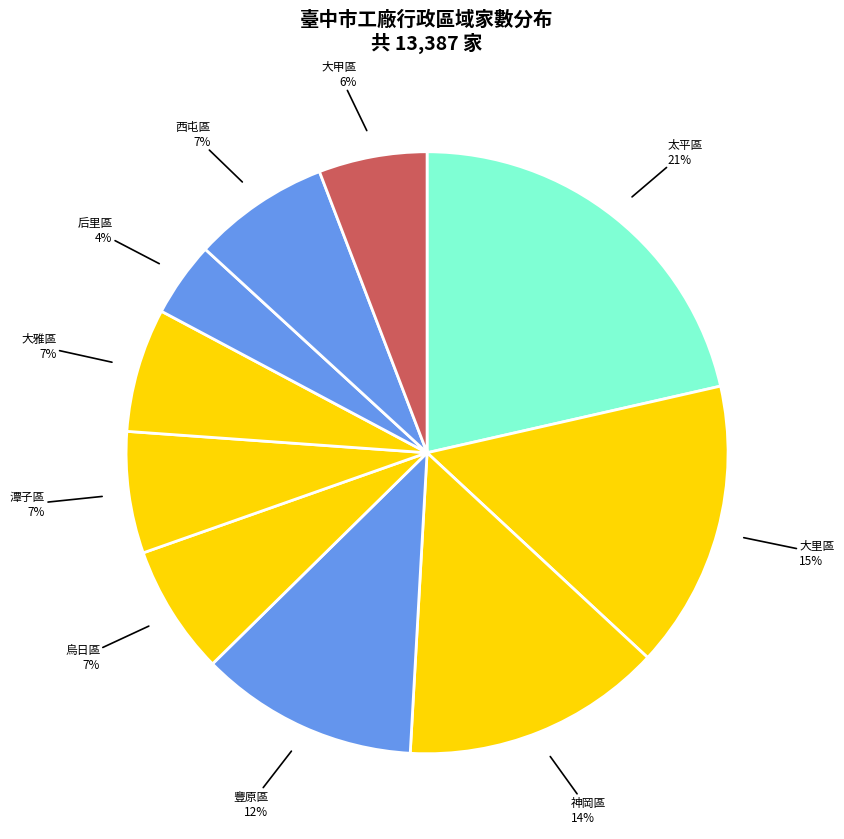

Is it true that 潭子區 is 1% of the pie?

False